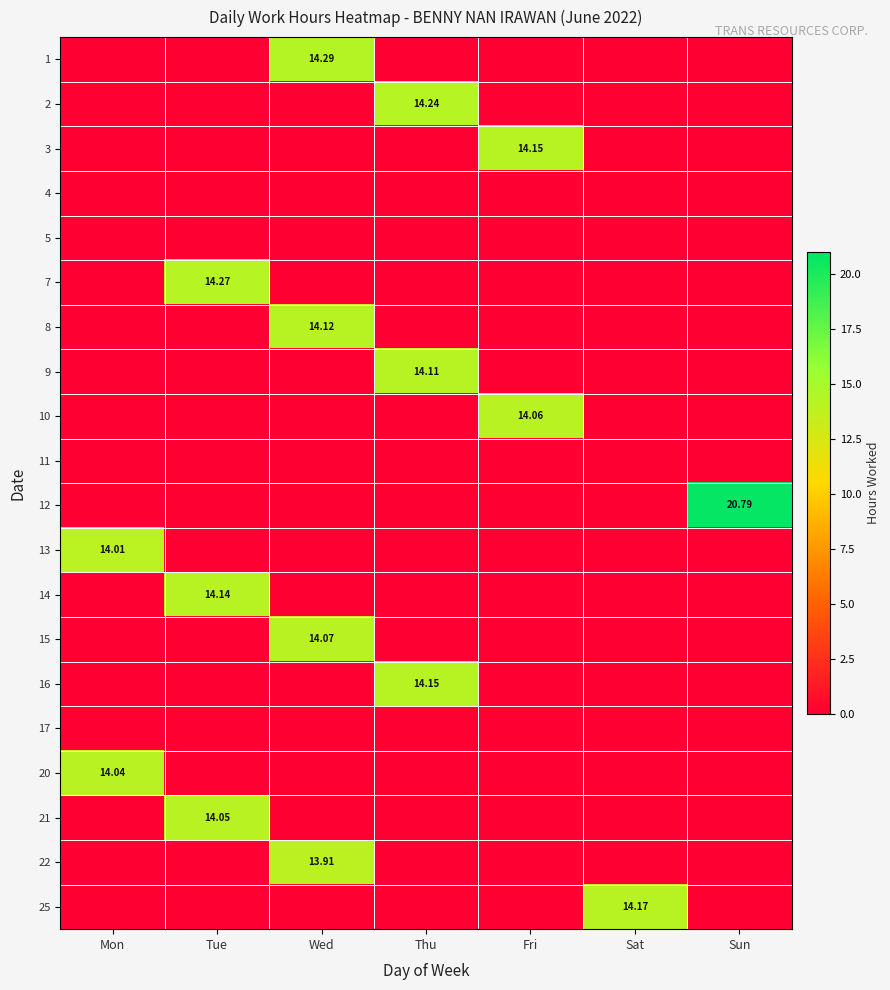

Is the value of 14 at Fri greater than the value of 16 at Sat?

No